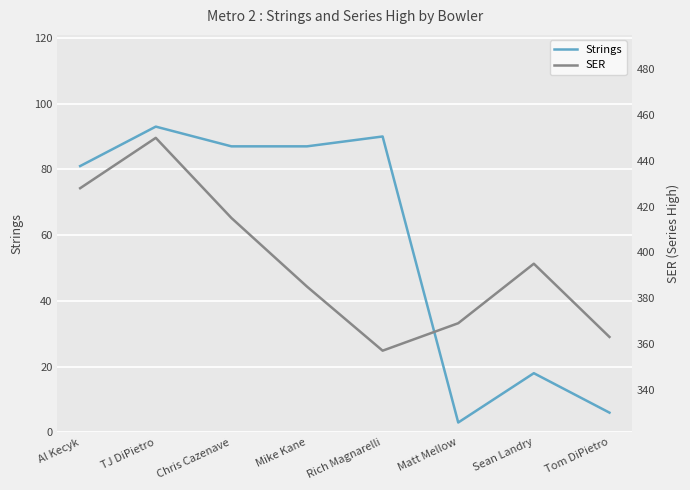

The value of Strings at Al Kecyk is 81. True or false?

True